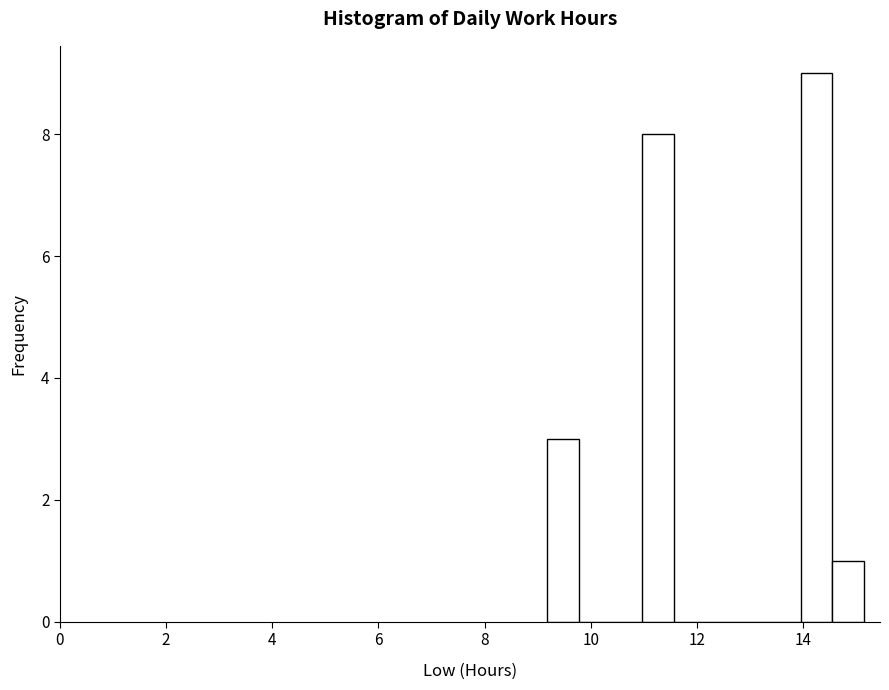

Around what value on the x-axis is the tallest bar? Give the approximate position of its centre, as read against the axis.

14.2